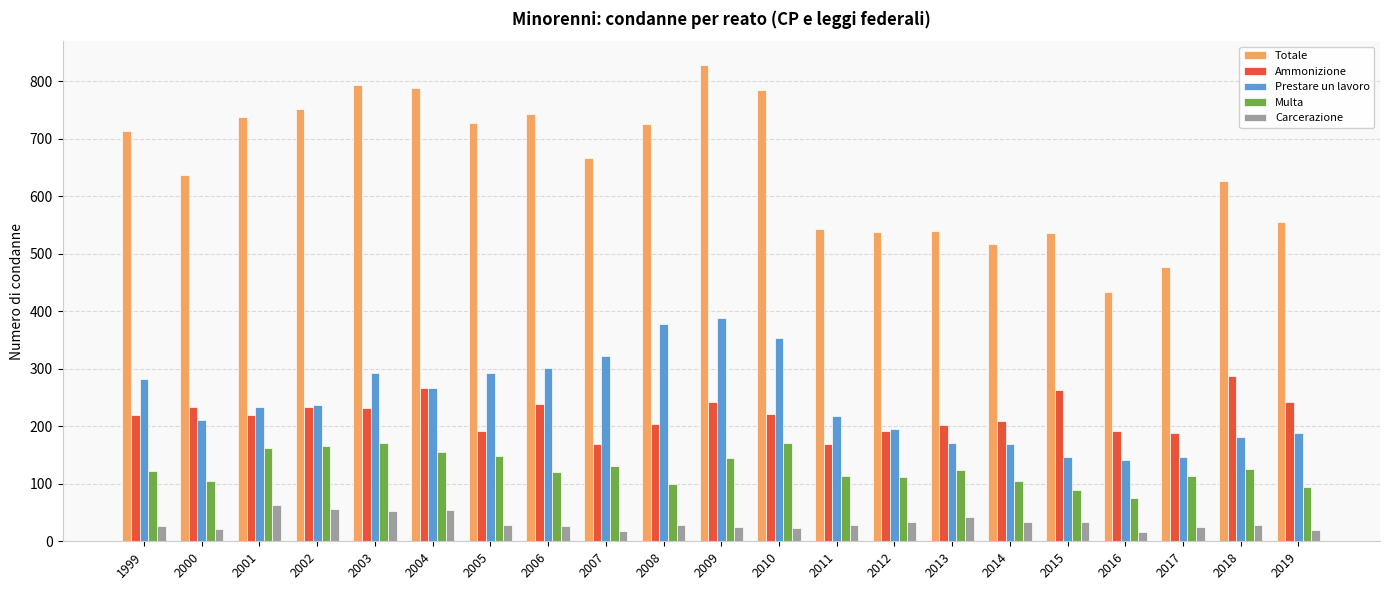

Which series has the largest total across all categories?

Totale